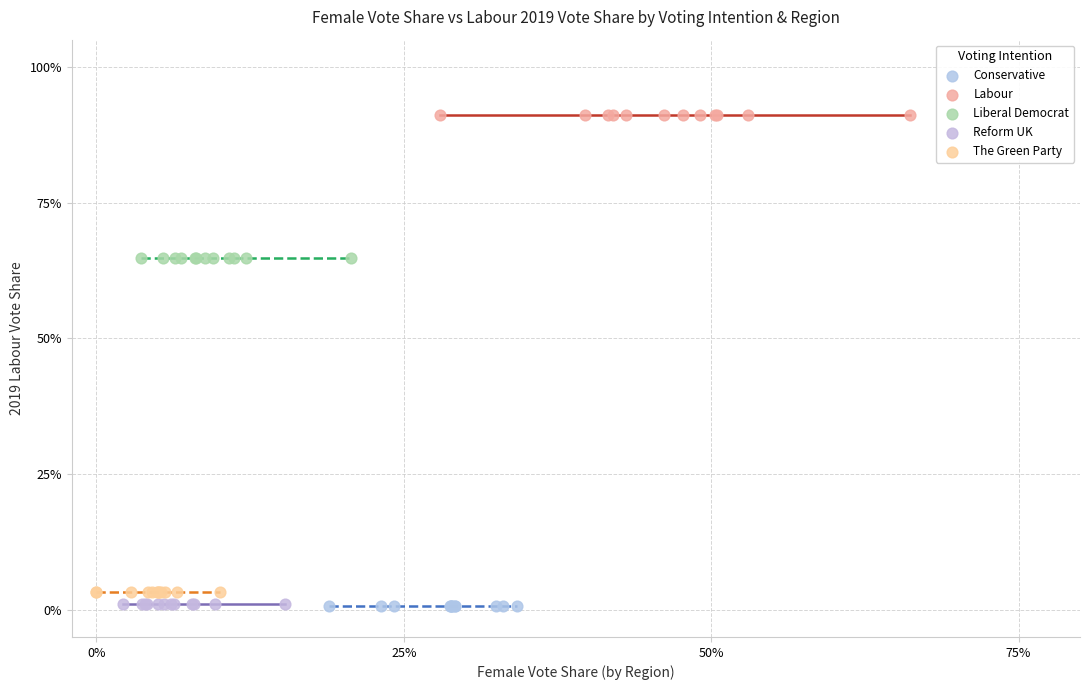

What are all the series names shown in the legend?

Conservative, Labour, Liberal Democrat, Reform UK, The Green Party